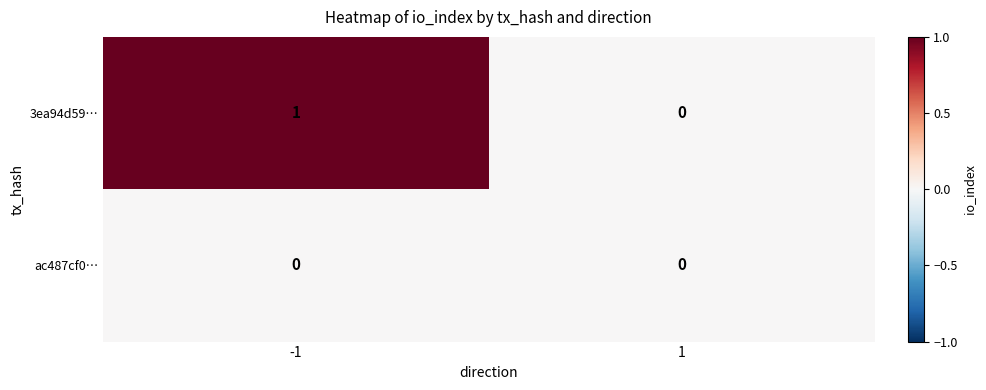

At which category does the chart reach its peak across all series?

-1